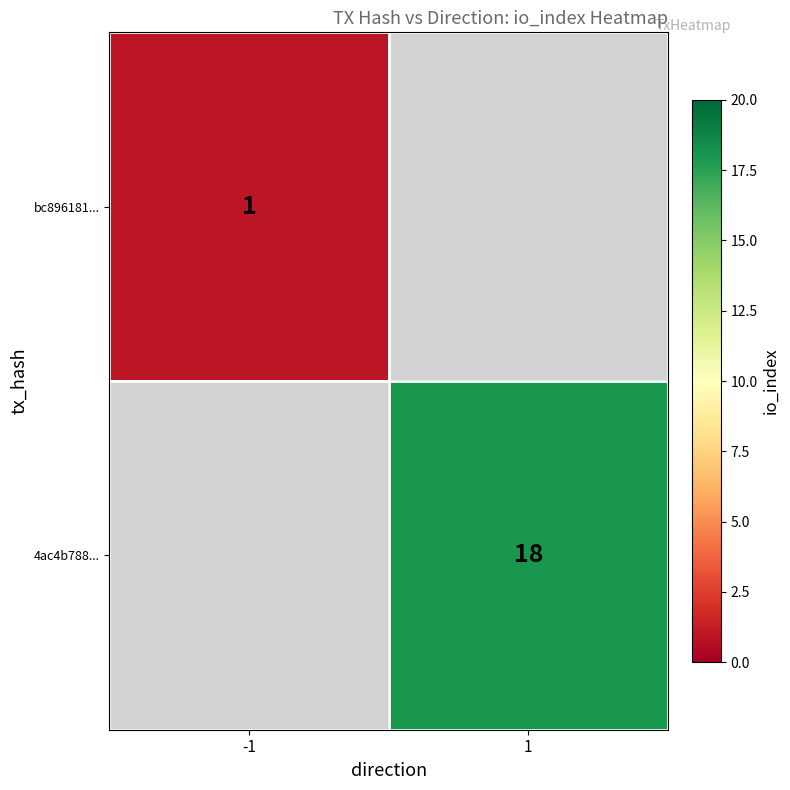

The 4ac4b788... series shows 9 at 1. True or false?

False